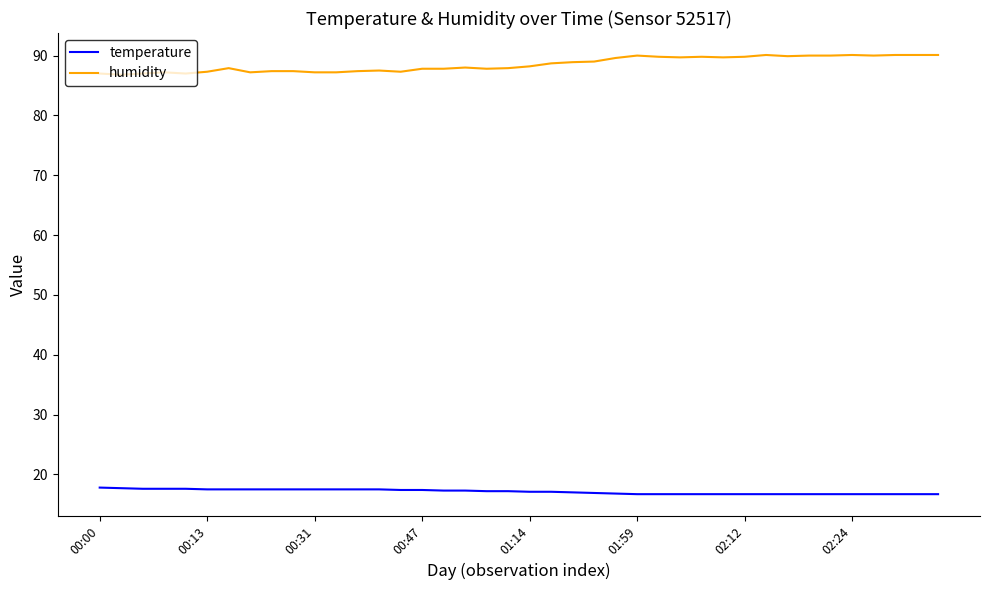

What is the difference between the maximum and minimum values in the temperature series?

1.1